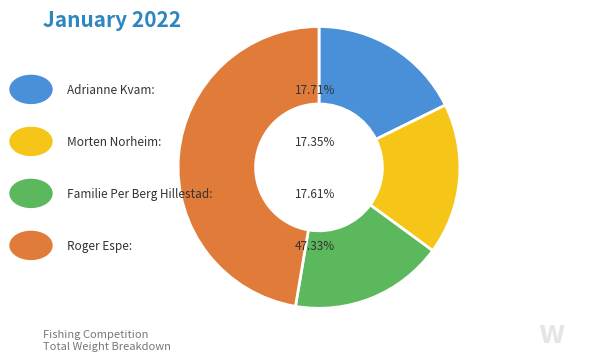

Does any single category account for the majority?

No